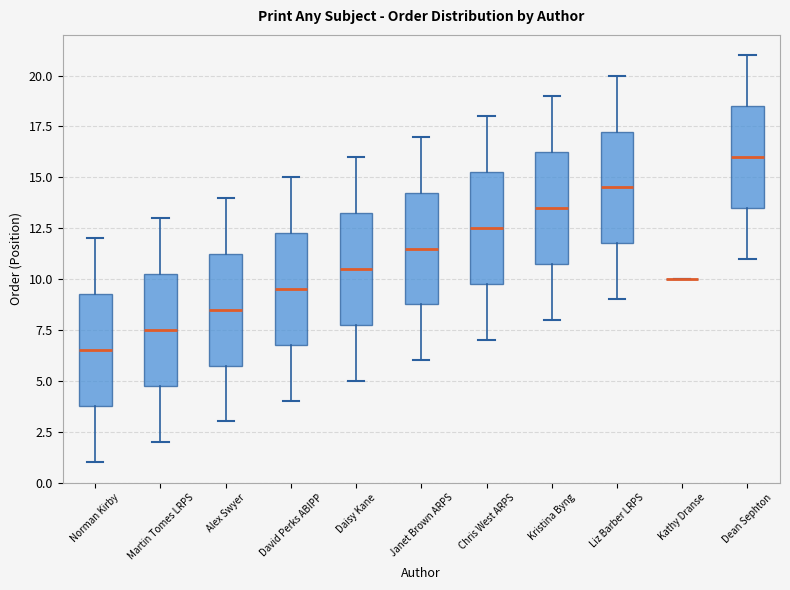

Where is the upper edge of the box for Daisy Kane on the y-axis? The values are not printed on the chart, so give them approximately, as read against the axis.

13.5